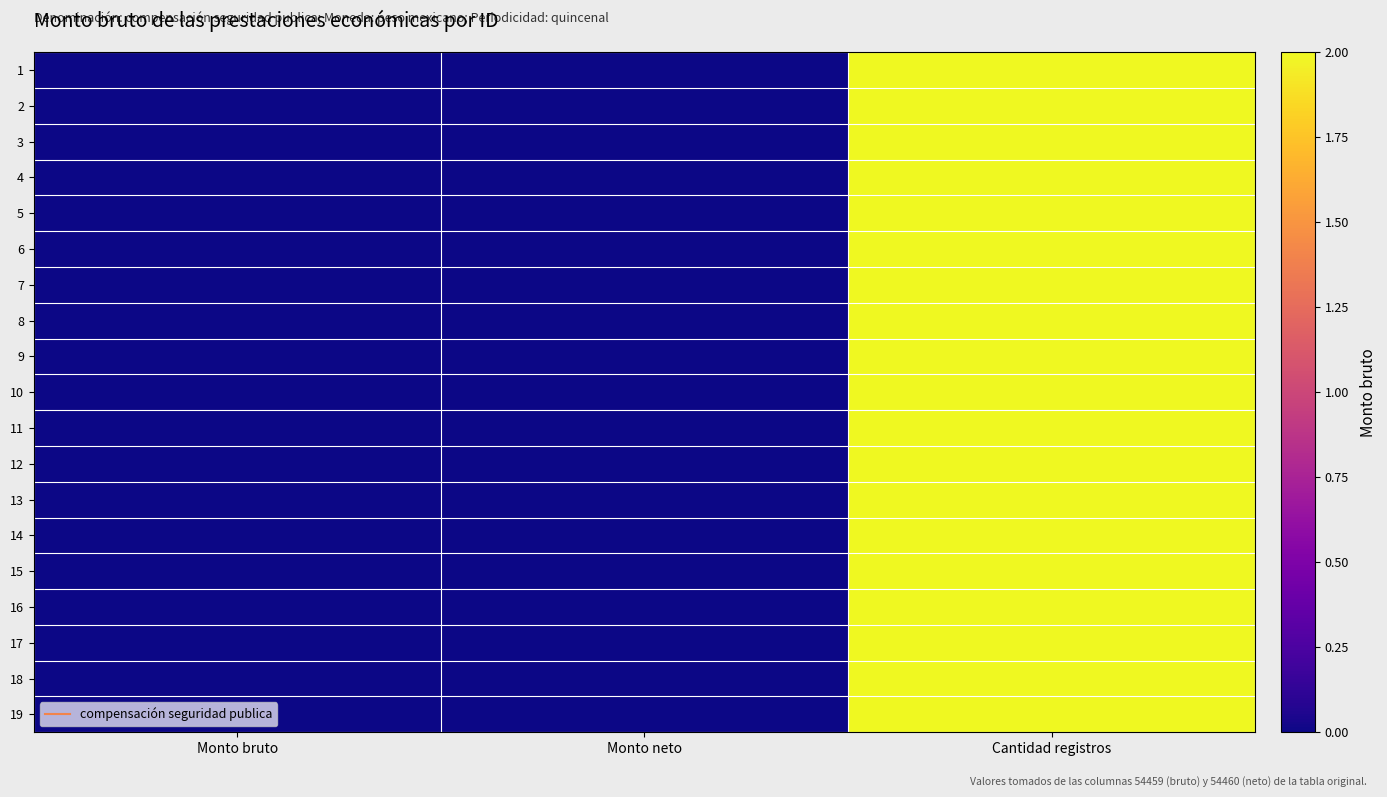

Which category has the lowest value across all series?

Monto bruto